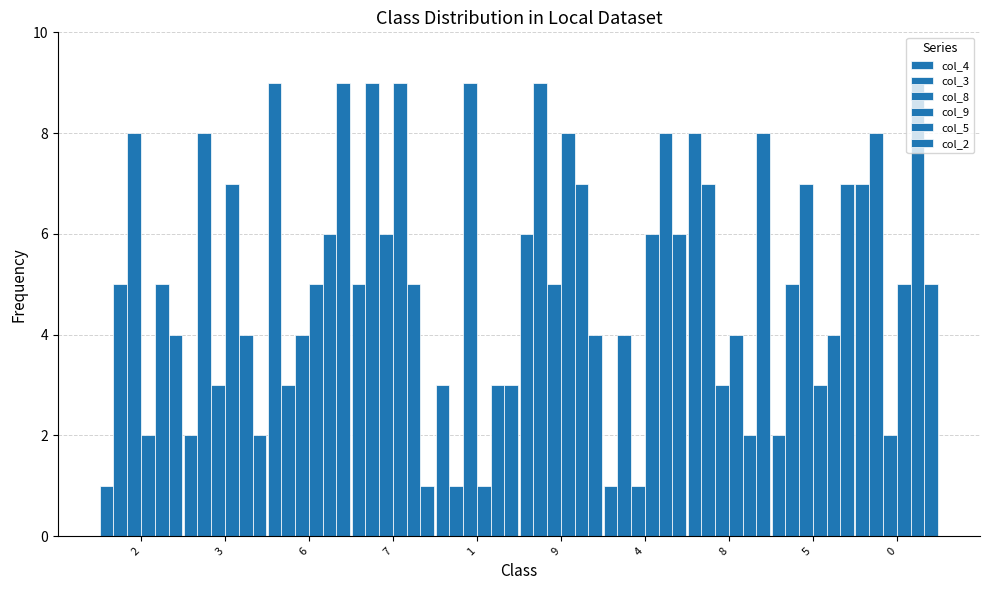

What position from the left is 5?

9